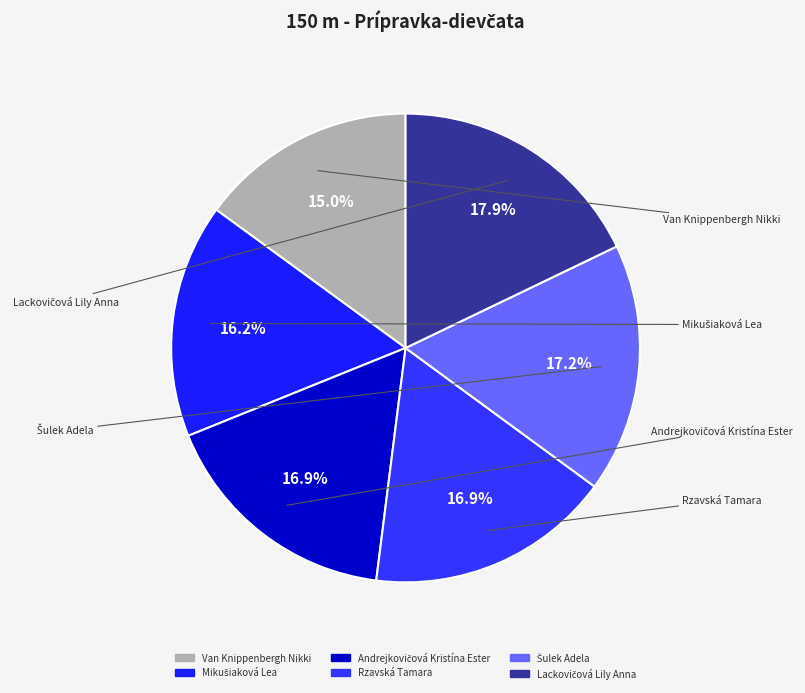

Is there a majority slice in this chart?

No